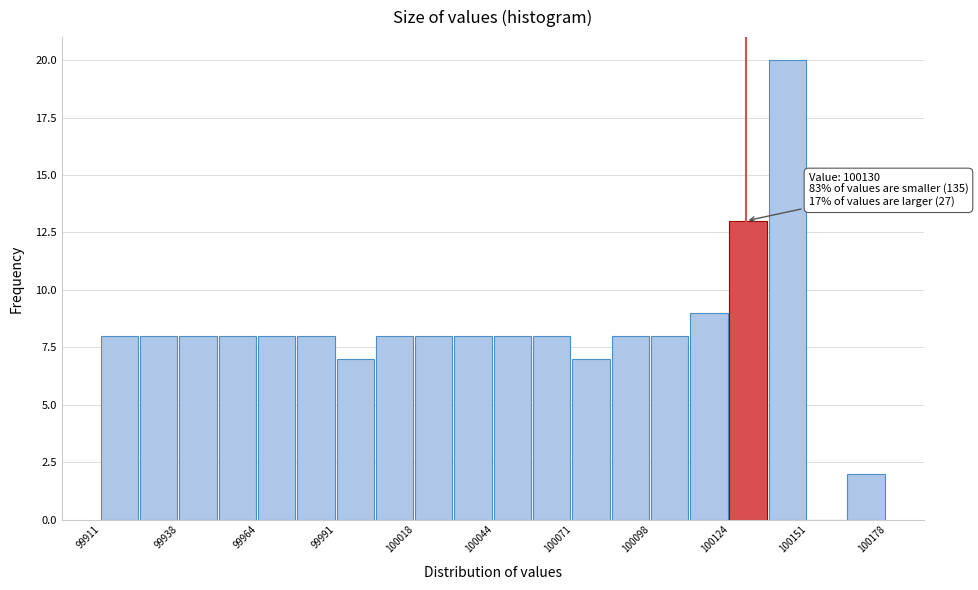

Read against the x-axis, roughly where is the centre of the tallest bar?

100145